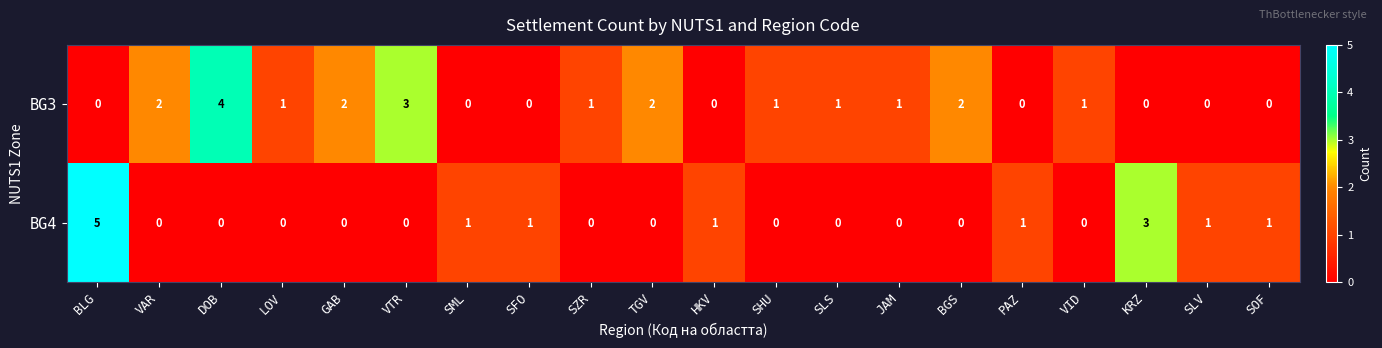

Which series has the largest range (max minus min)?

BG4